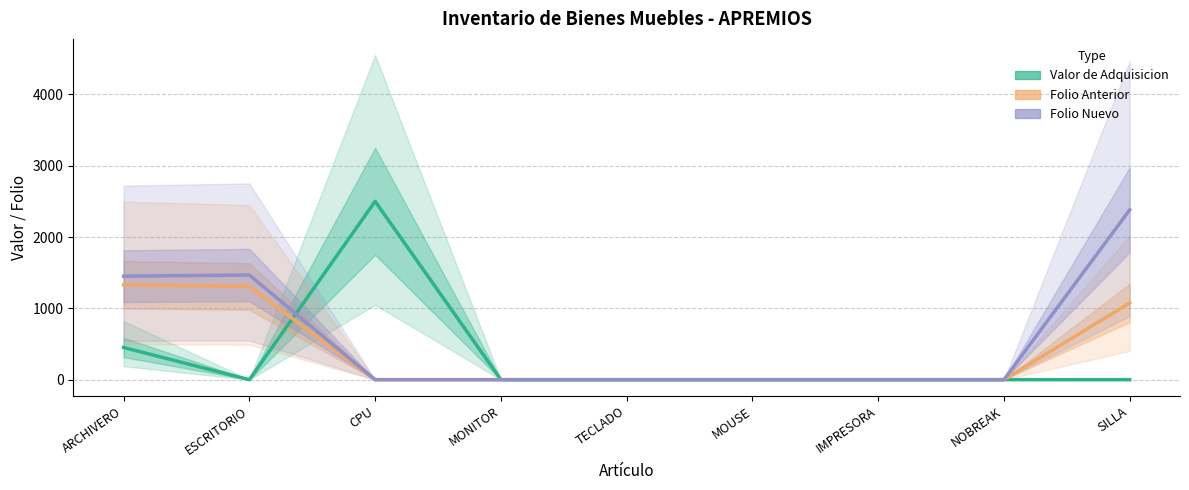

At how many categories does at least one series exceed 2267?

2